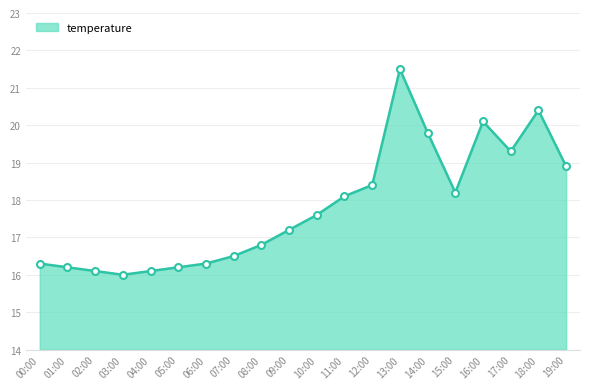

Between 04:00 and 12:00, which is larger?

12:00